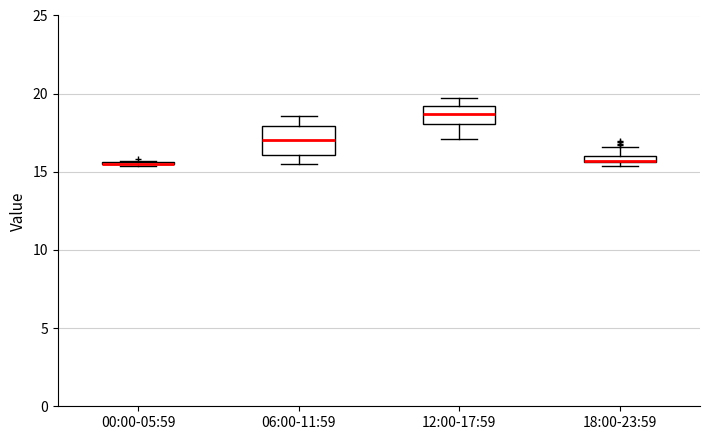

Where is the lower edge of the box for 12:00-17:59 on the y-axis? The values are not printed on the chart, so give them approximately, as read against the axis.

18.0